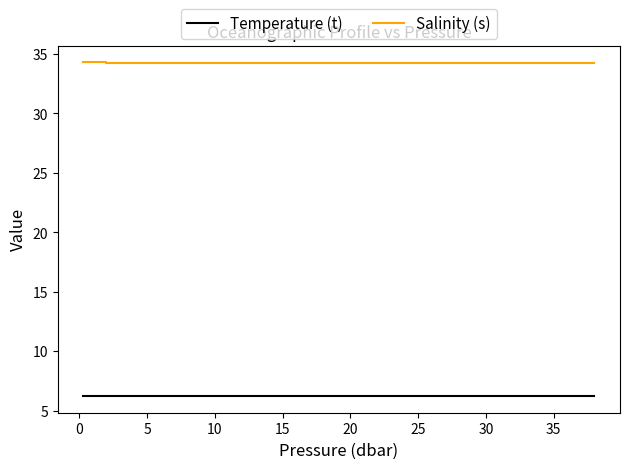

Which series has the largest total across all categories?

Salinity (s)